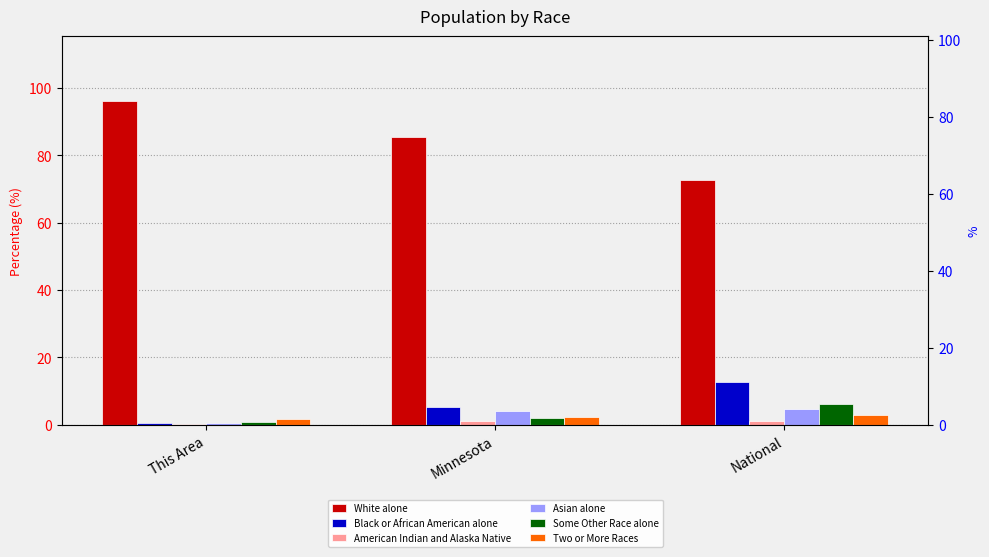

Where is Two or More Races nearest to the value 2?

This Area